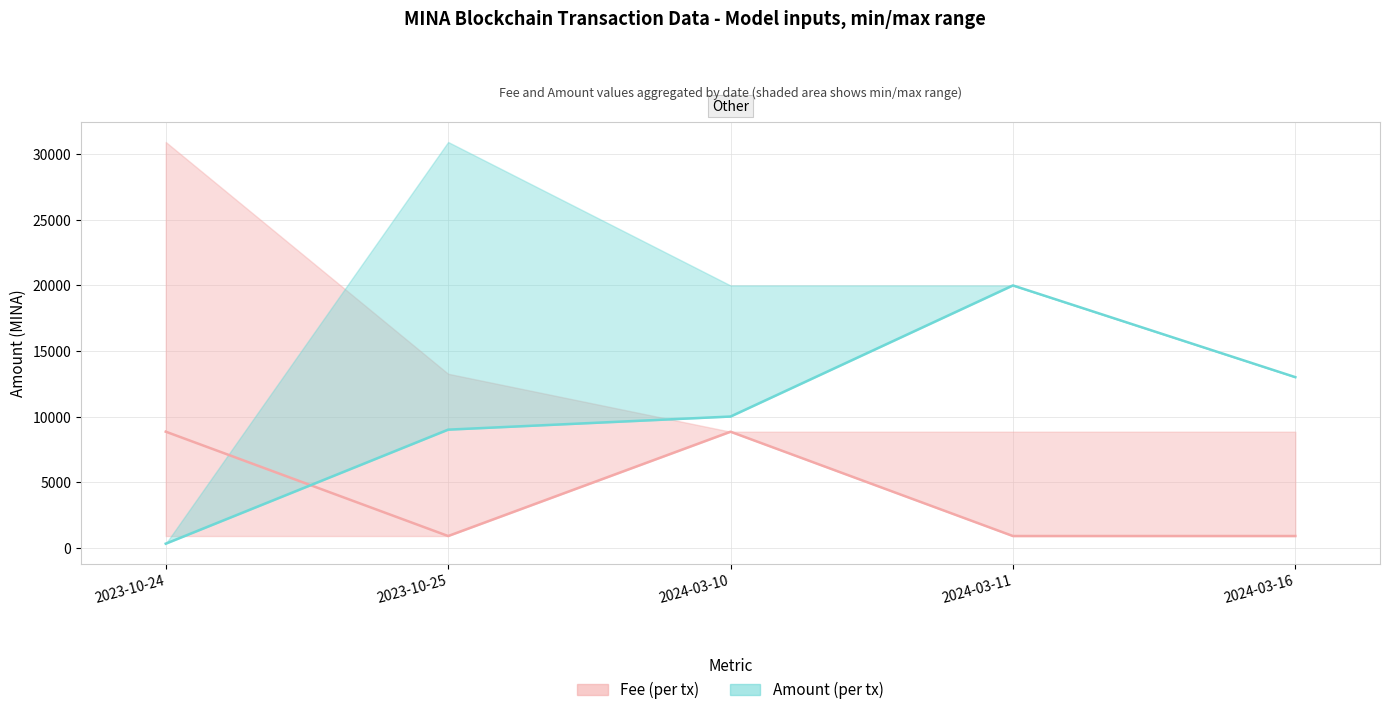

The Amount series shows 6600.7 at 2024-03-10. True or false?

False